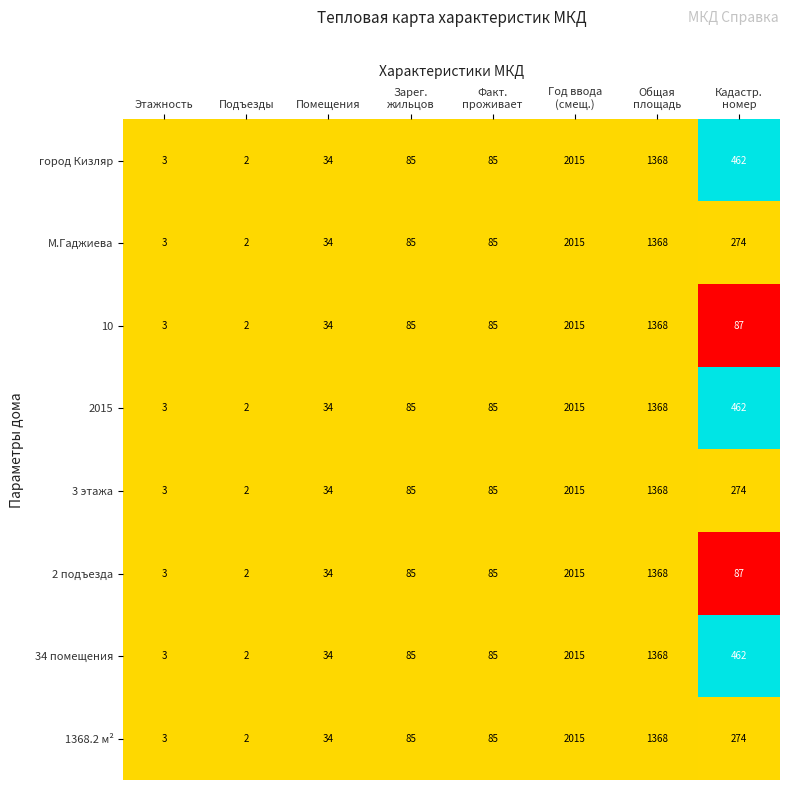

What is the total value across all series at Факт.
проживает?

680